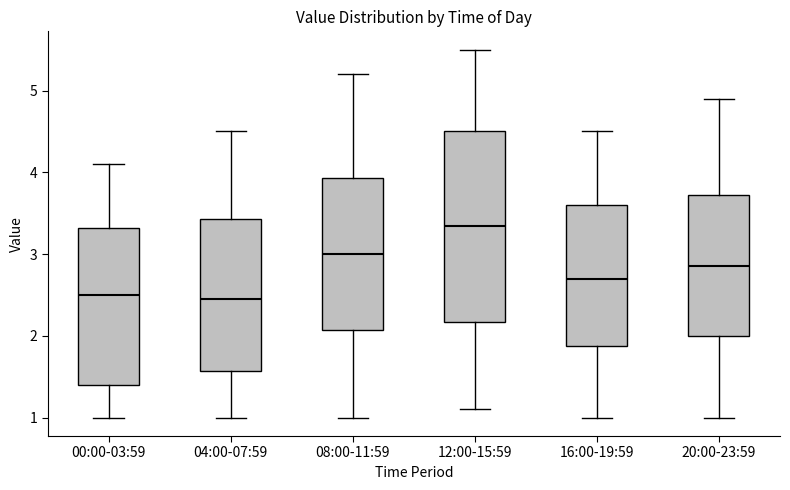

Reading left to right, transcribe this box plot: for each box, give where its median line is, the range the box spans, and where its two whiskers end, as read against the y-axis. The values are not printed on the chart, so give them approximately, as read against the axis.

00:00-03:59: median 2.5, box 1.4 to 3.3, whiskers 1.0 to 4.1
04:00-07:59: median 2.5, box 1.6 to 3.4, whiskers 1.0 to 4.5
08:00-11:59: median 3.0, box 2.1 to 3.9, whiskers 1.0 to 5.2
12:00-15:59: median 3.4, box 2.2 to 4.5, whiskers 1.1 to 5.5
16:00-19:59: median 2.7, box 1.9 to 3.6, whiskers 1.0 to 4.5
20:00-23:59: median 2.9, box 2.0 to 3.7, whiskers 1.0 to 4.9